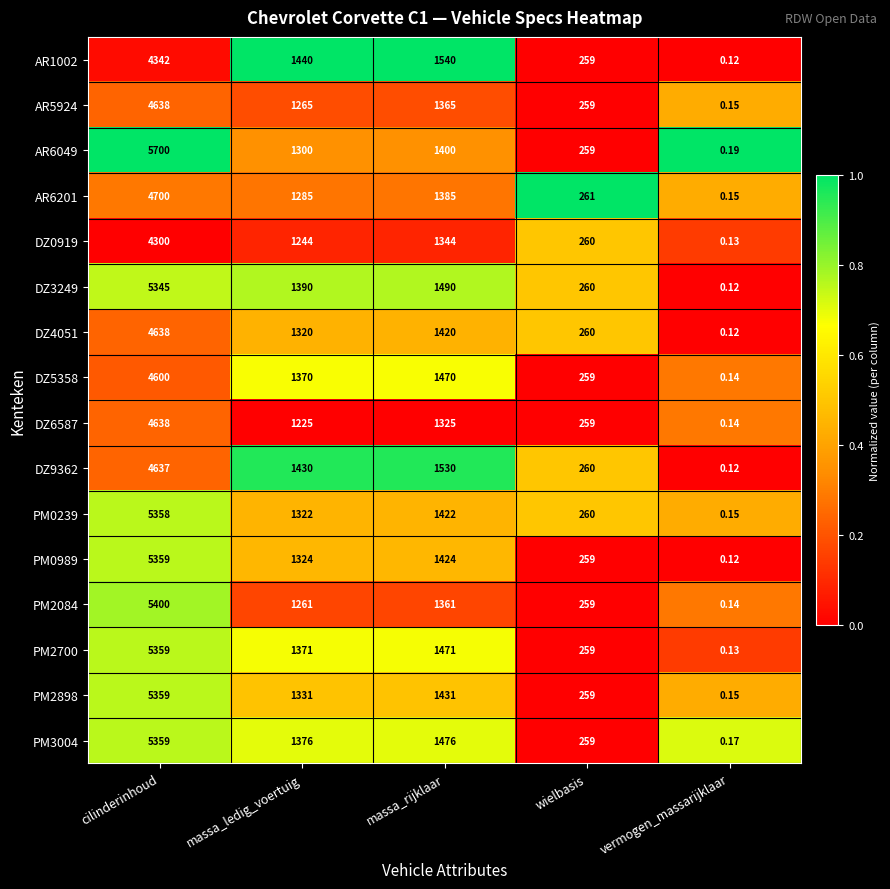

Which series has the largest range (max minus min)?

AR6049